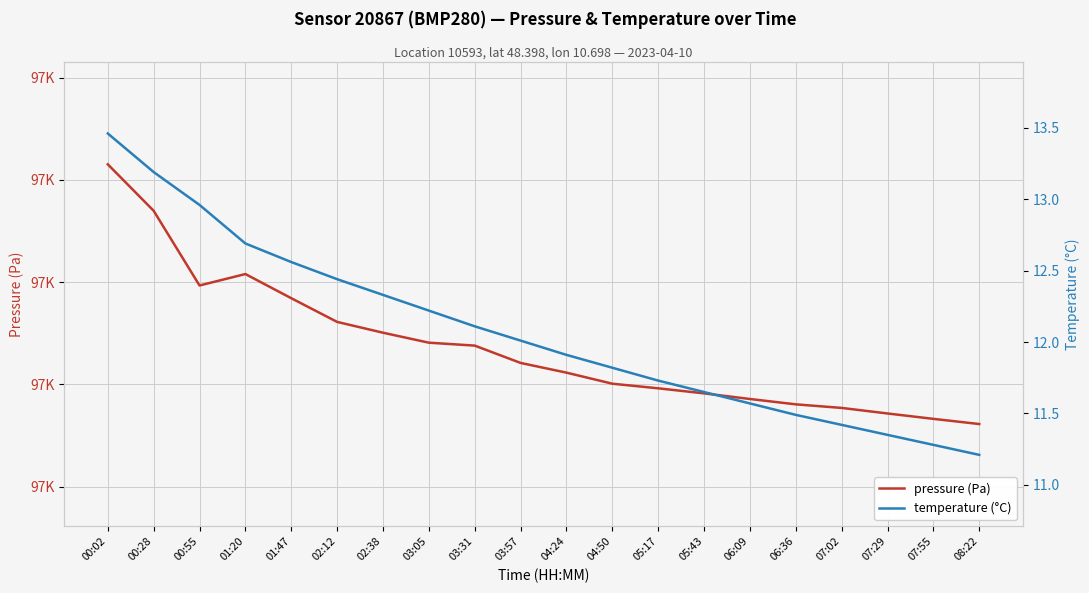

True or false: temperature (°C) and pressure (Pa) intersect in this chart.

False